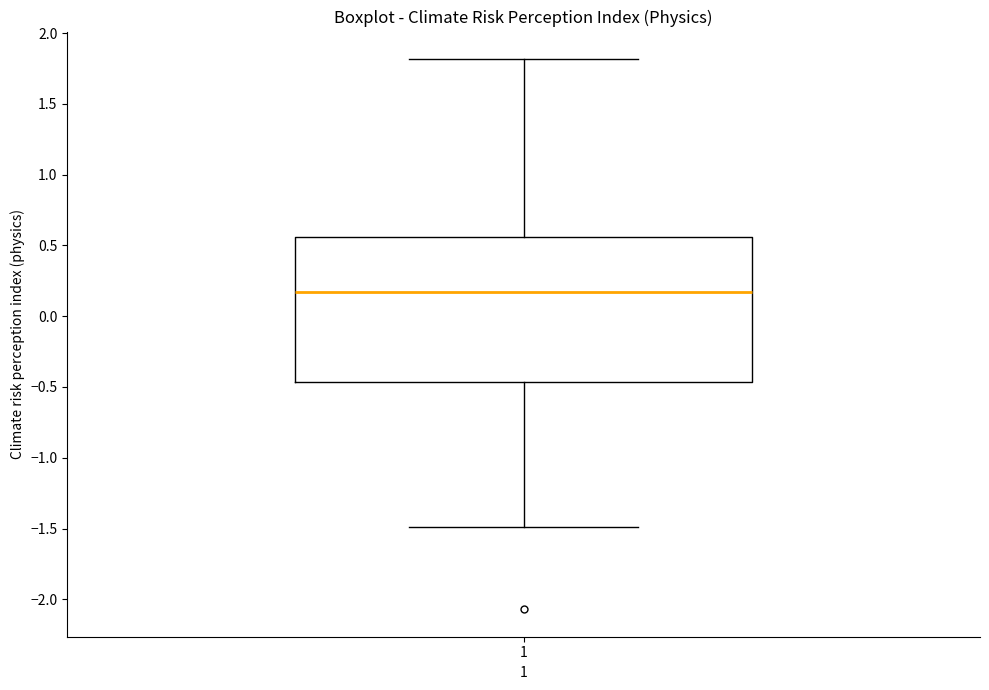

Transcribe this box plot: give where the median line is, the range the box spans, and where the two whiskers end, as read against the y-axis. The values are not printed on the chart, so give them approximately, as read against the axis.

median 0.15, box -0.45 to 0.55, whiskers -1.50 to 1.80